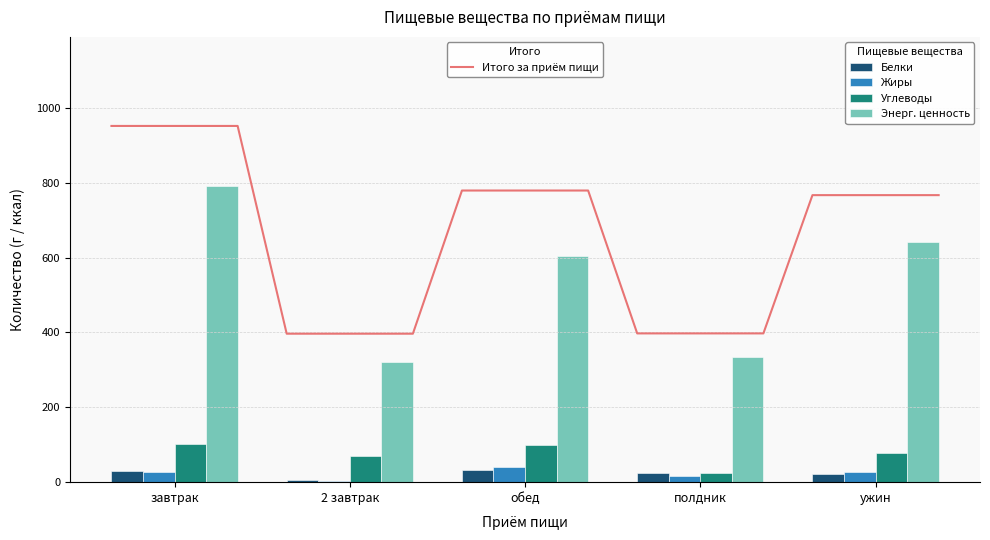

How many distinct data groups are displayed?

4